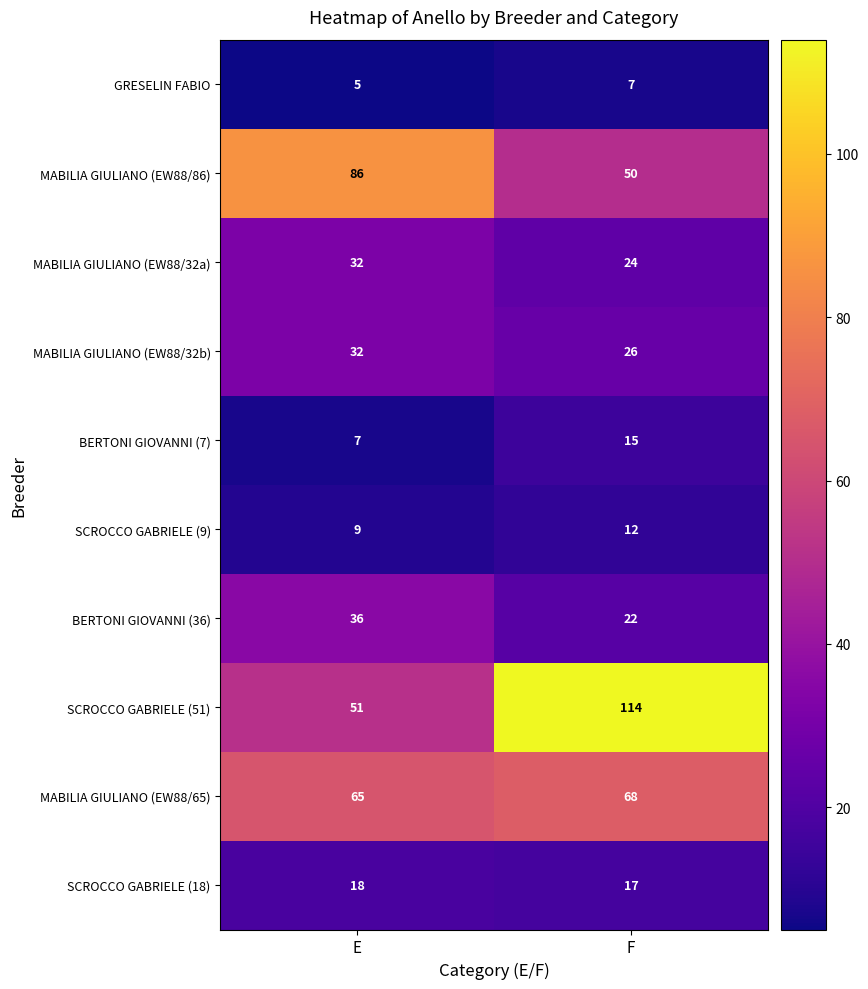

What is the sum of the MABILIA GIULIANO (EW88/86) values at F and E?

136